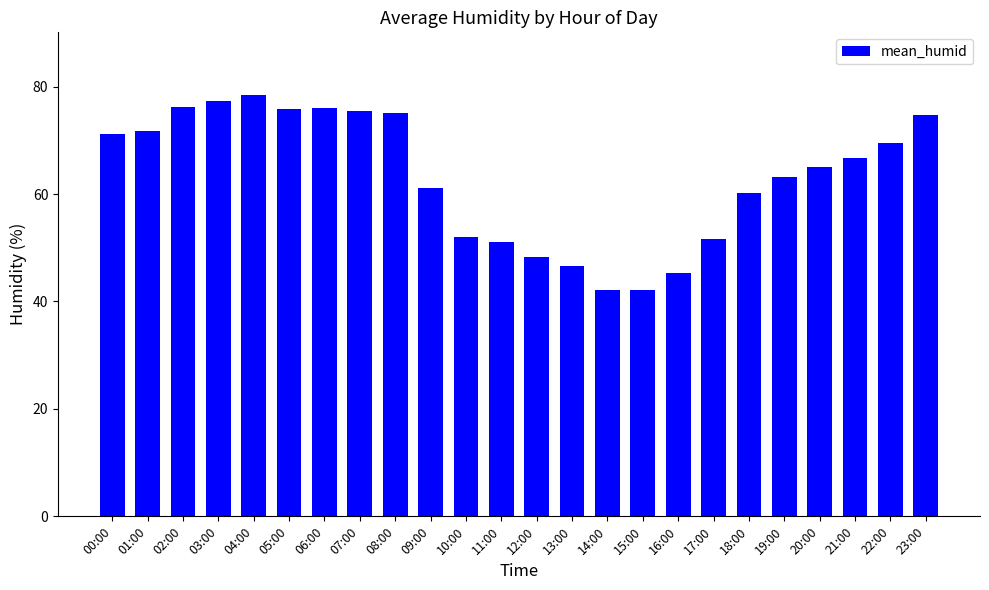

At which label does the data first exceed 66?

00:00